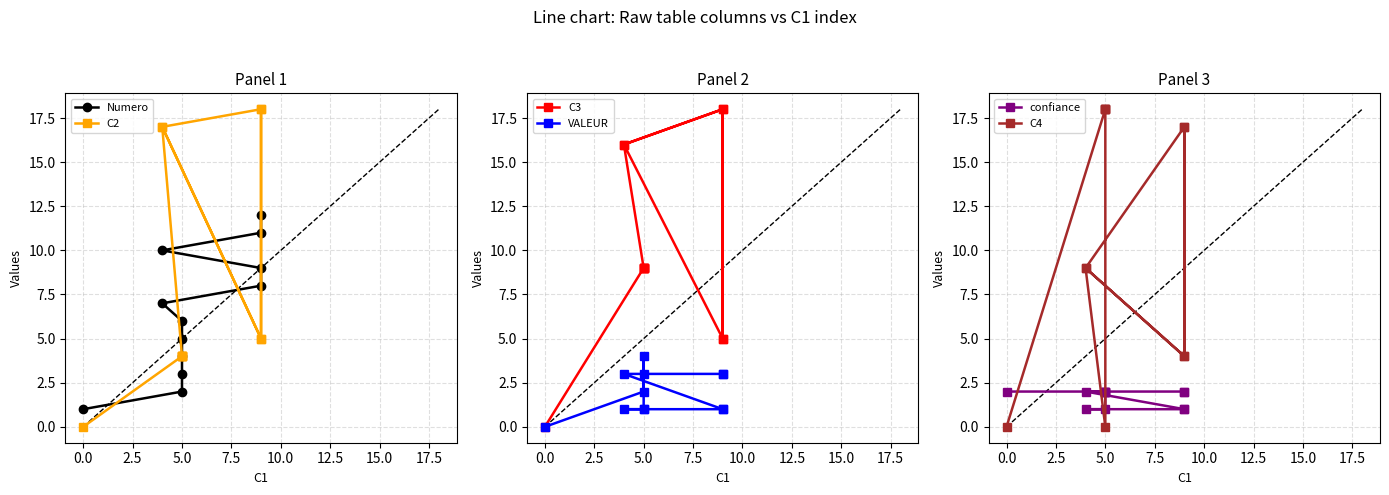

True or false: C3 and VALEUR cross at least once.

False